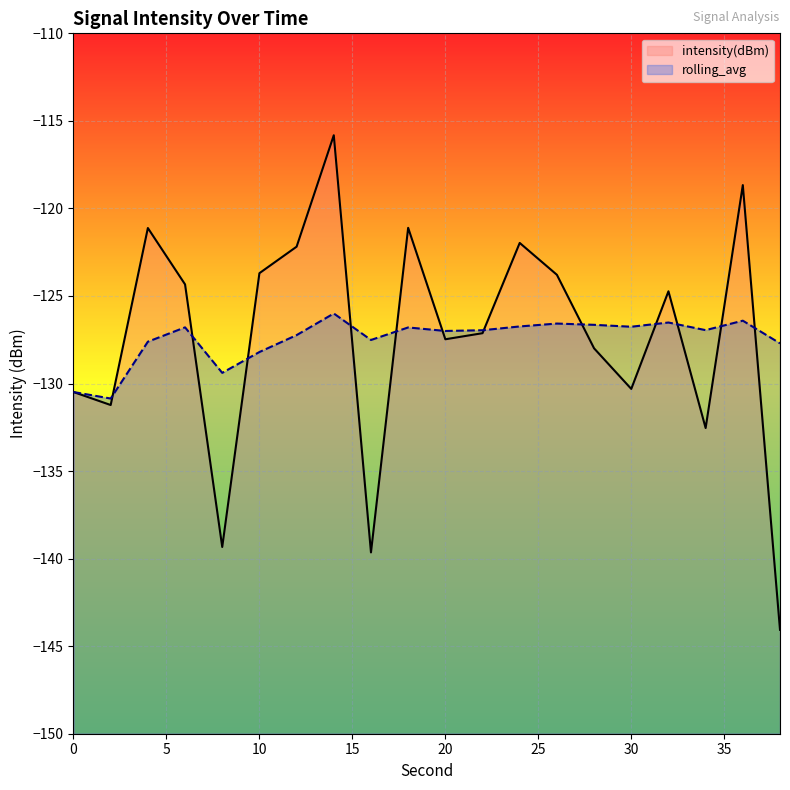

What is the difference between the maximum and second lowest values in the rolling_avg series?

4.5